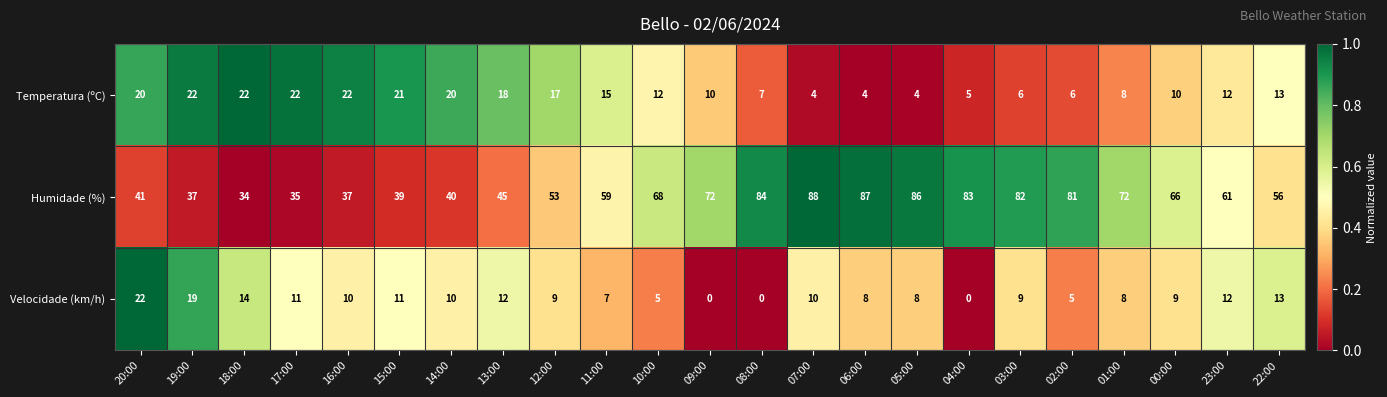

What is the spread (max minus min) of values at 19:00?

18